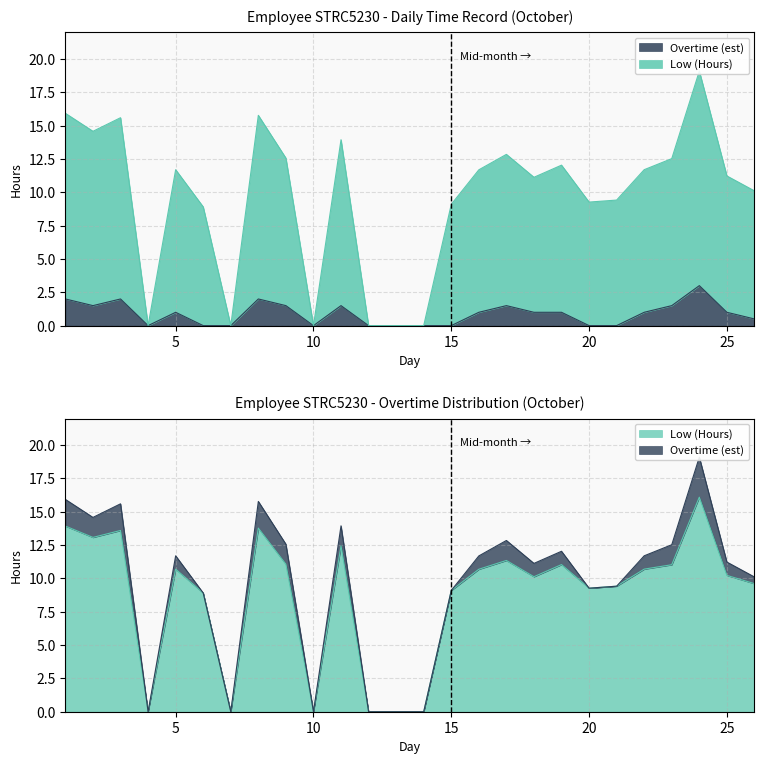

Where is Low (Hours) nearest to the value 8?

6